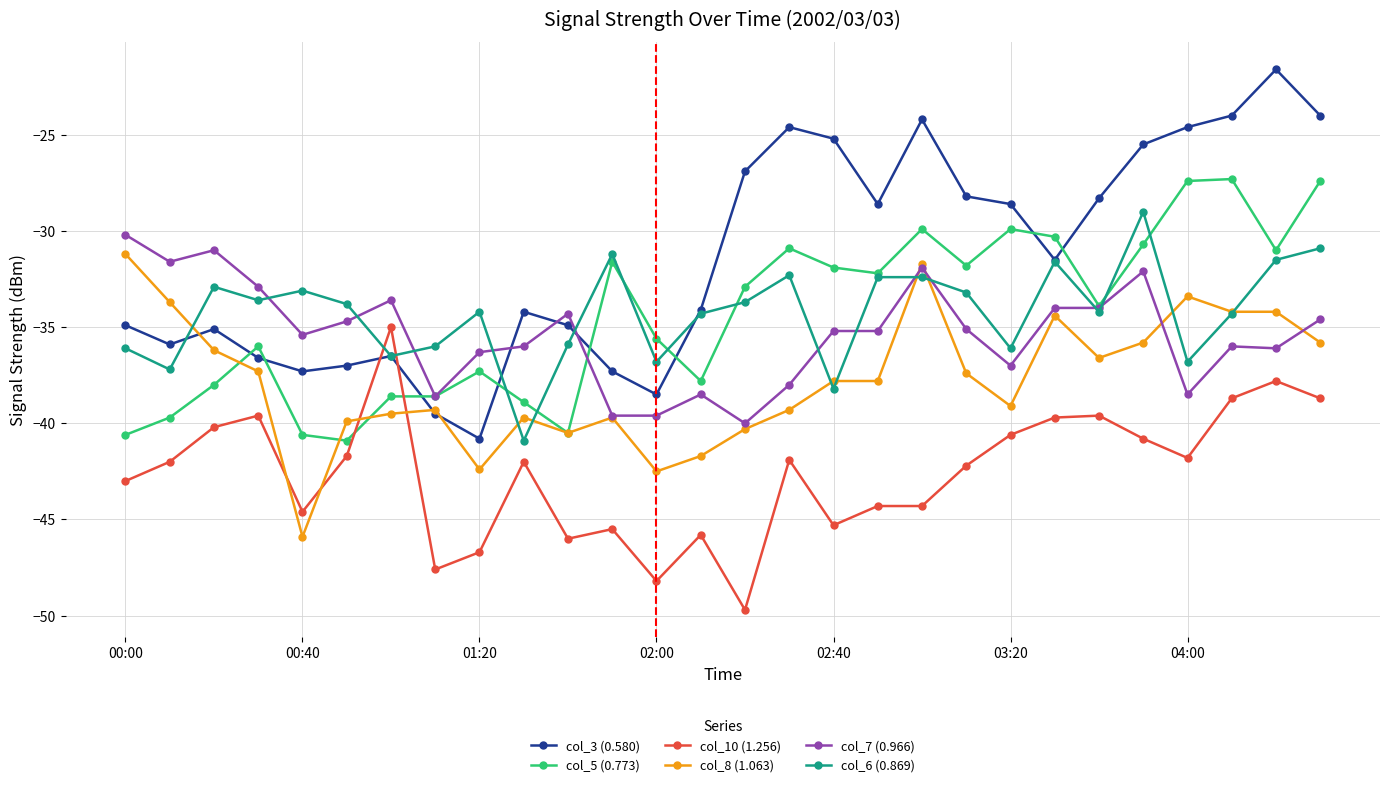

Which series has the largest range (max minus min)?

col_3 (0.580)